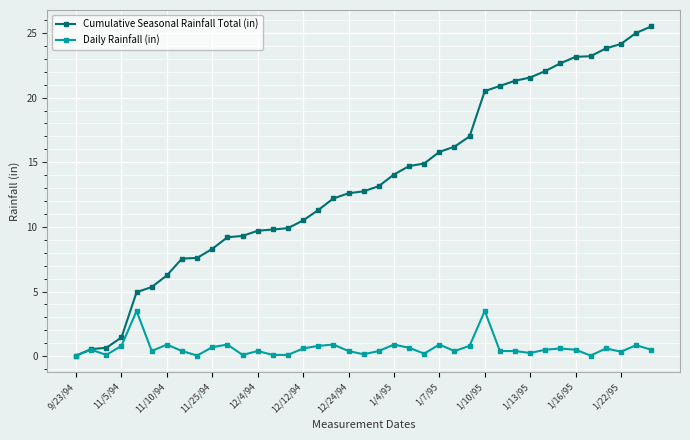

List the series in order of their overall mean, highest first.

Cumulative Seasonal Rainfall Total (in), Daily Rainfall (in)